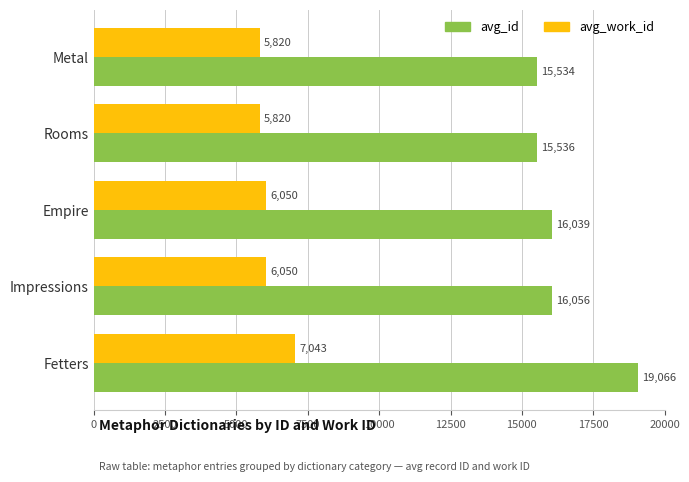

What is the sum of all avg_id values?

82231.2